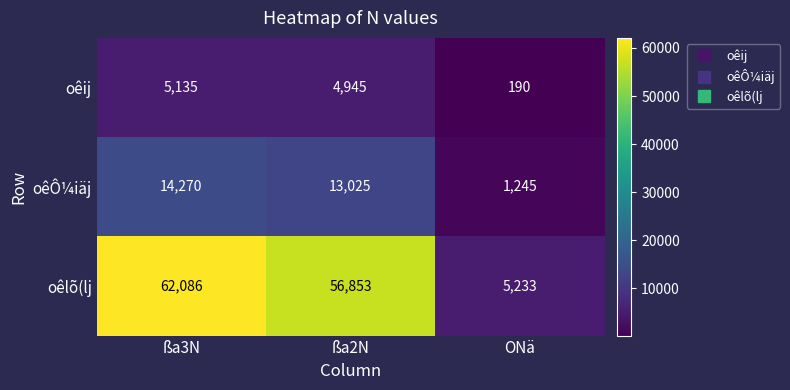

Reading right to left, what are all the values shown in this chart?

oêij: ONä=190	ßa2N=4945	ßa3N=5135
oêÔ¼iäj: ONä=1245	ßa2N=13025	ßa3N=14270
oêlõ(lj: ONä=5233	ßa2N=56853	ßa3N=62086